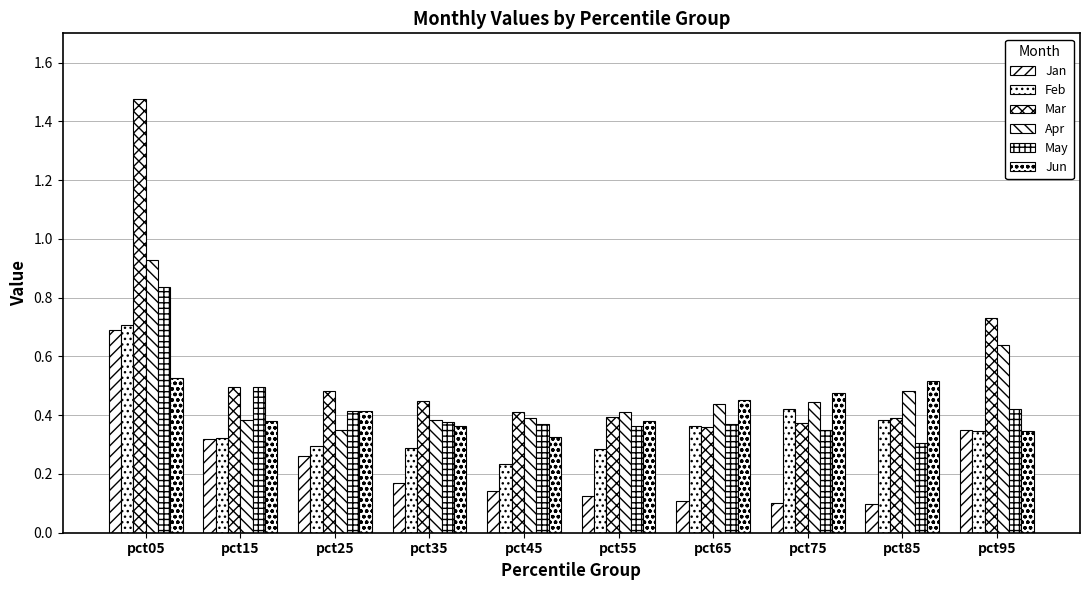

The Jun series shows 0.3 at pct95. True or false?

True